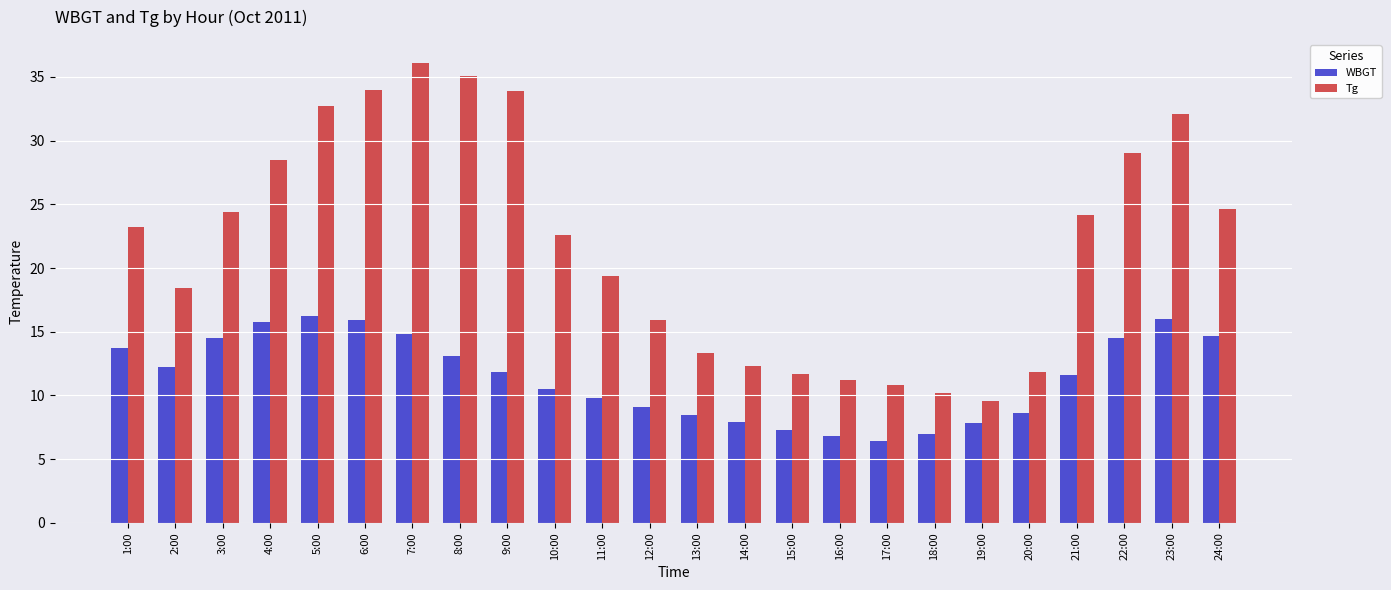

At which label does Tg reach its minimum?

19:00